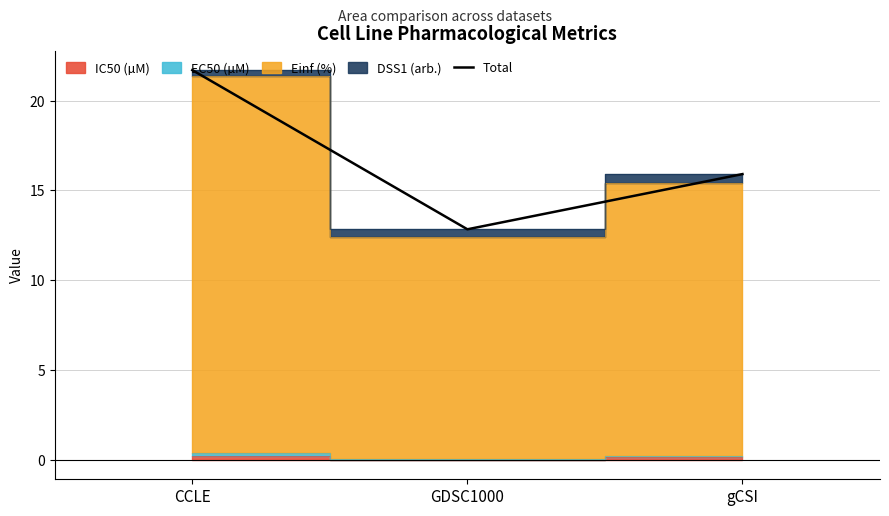

True or false: the data shows 12.8 at GDSC1000.

True